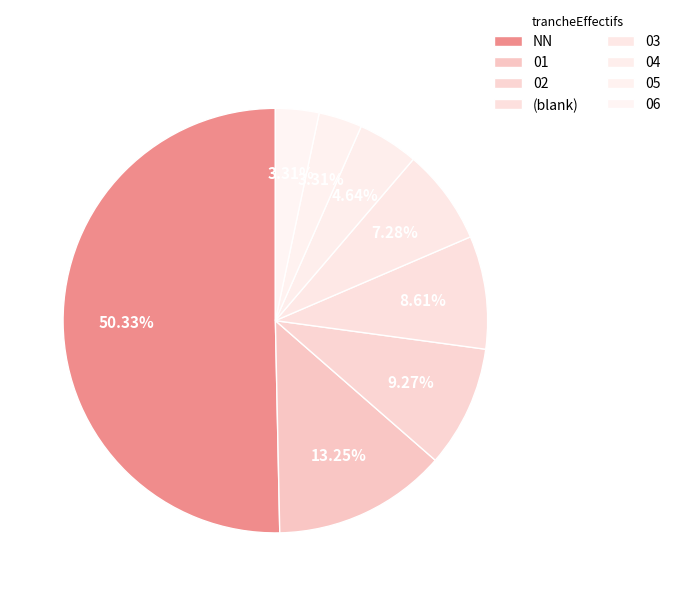

What is the largest slice in the pie chart?

NN